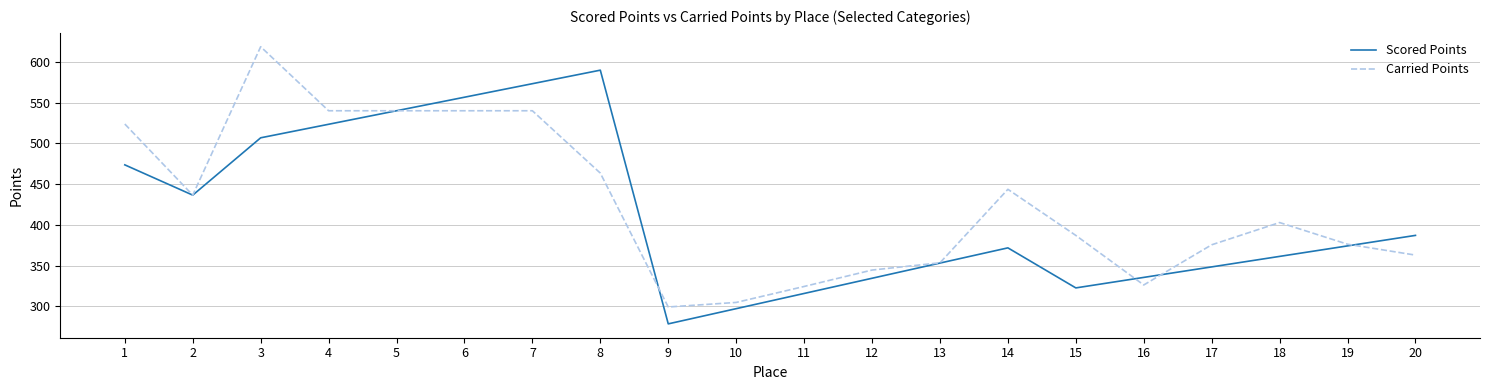

Rank the series by their maximum value, from highest to lowest.

Carried Points, Scored Points